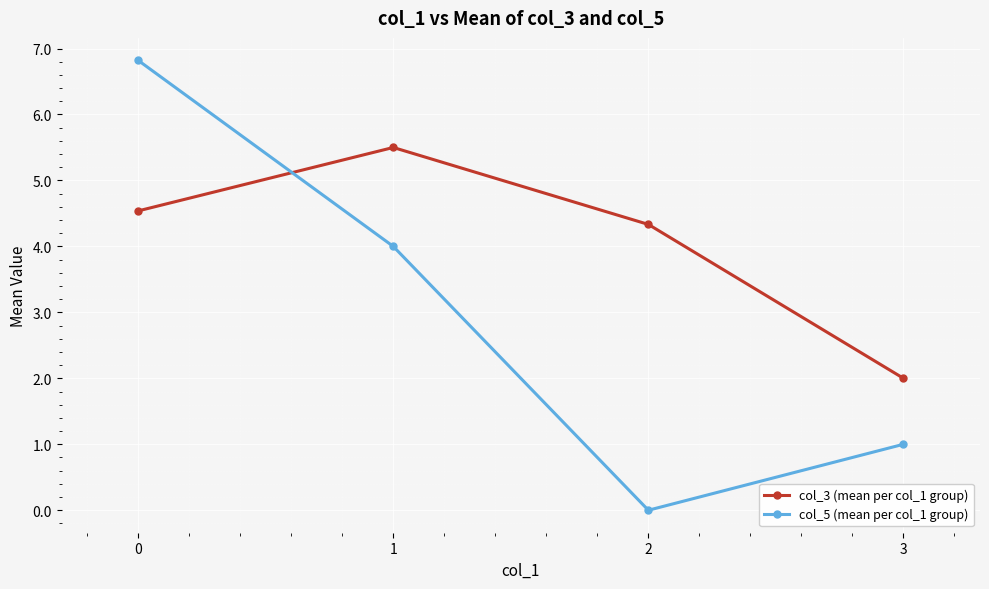

What is the difference between the maximum and minimum values in the col_3 (mean per col_1 group) series?

3.5